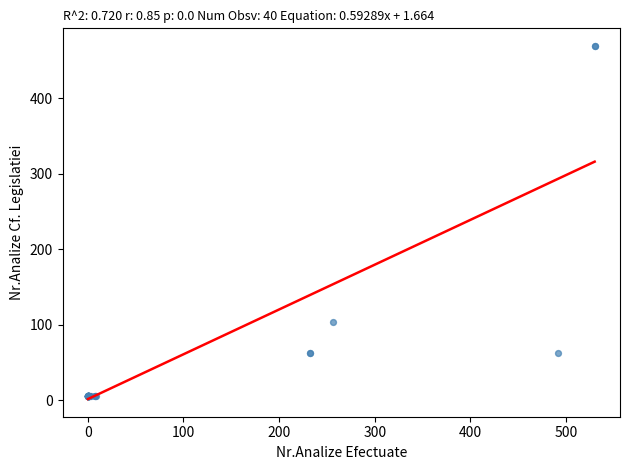

What Y value in the scatter plot is closest to 237?

104